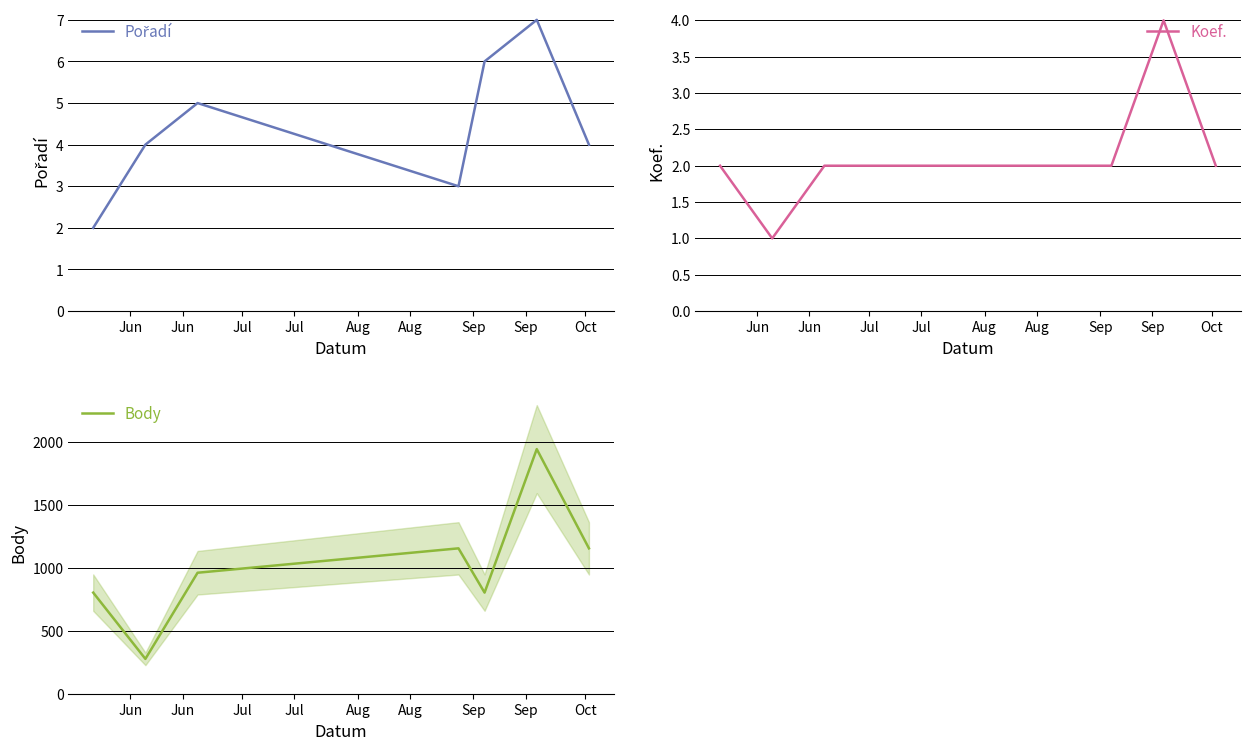

What is the highest value of the Koef. series?

4